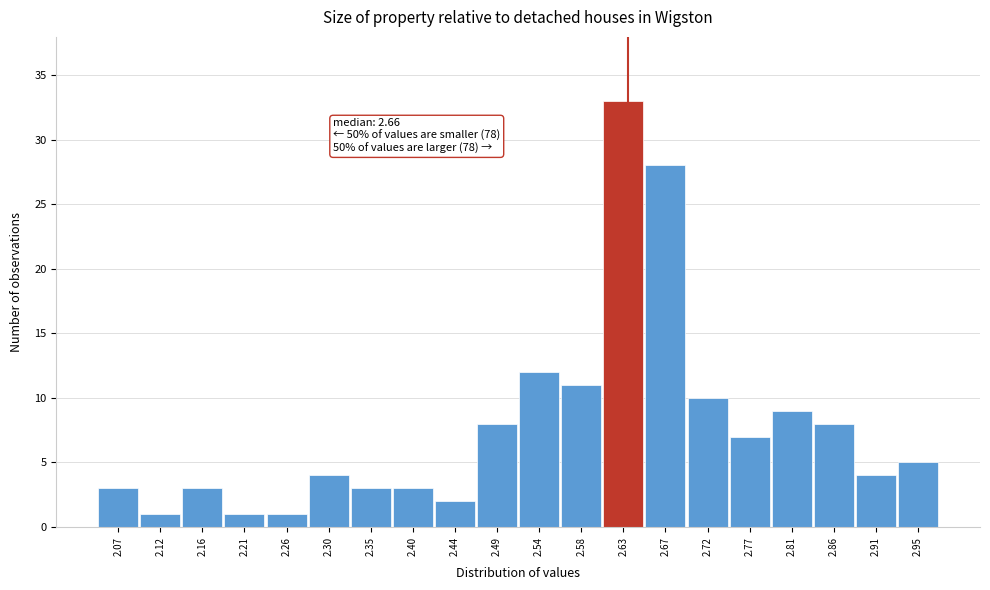

Reading left to right, list all the values displayed in this chart.

3	1	3	1	1	4	3	3	2	8	12	11	33	28	10	7	9	8	4	5